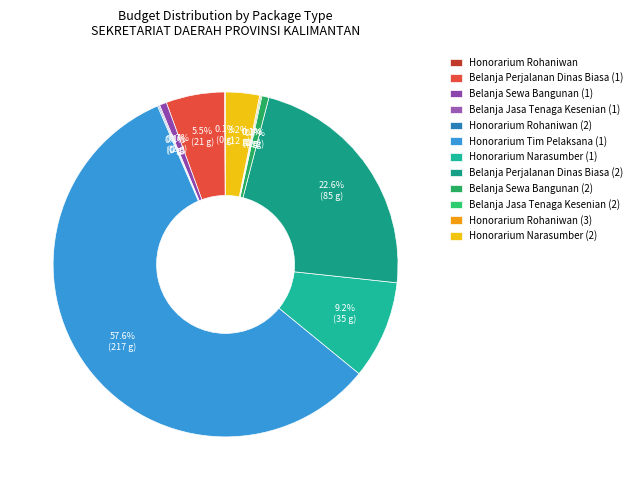

Rank the categories by value from lowest to highest.

Honorarium Rohaniwan, Belanja Jasa Tenaga Kesenian (1), Honorarium Rohaniwan (2), Belanja Jasa Tenaga Kesenian (2), Honorarium Rohaniwan (3), Belanja Sewa Bangunan (1), Belanja Sewa Bangunan (2), Honorarium Narasumber (2), Belanja Perjalanan Dinas Biasa (1), Honorarium Narasumber (1), Belanja Perjalanan Dinas Biasa (2), Honorarium Tim Pelaksana (1)